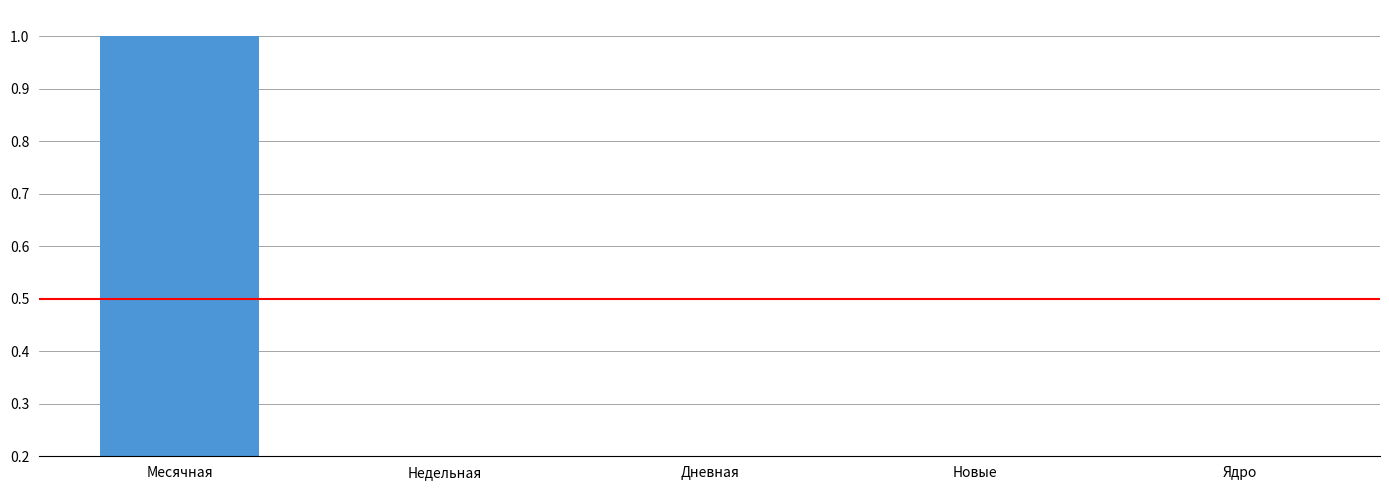

What is the sum of all values?

1.2